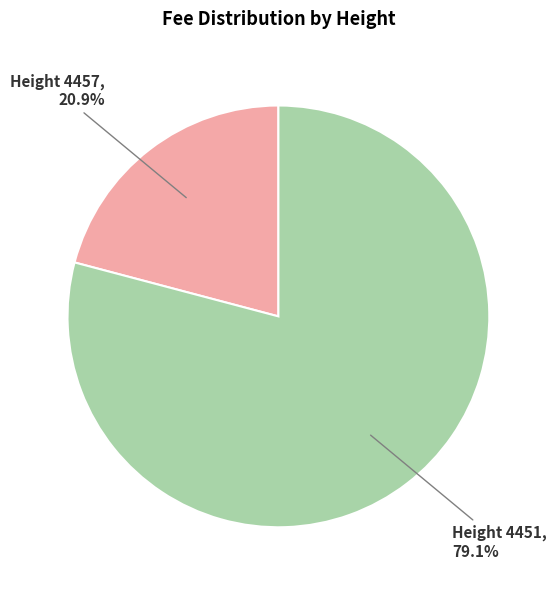

Count the number of slices in the pie.

2